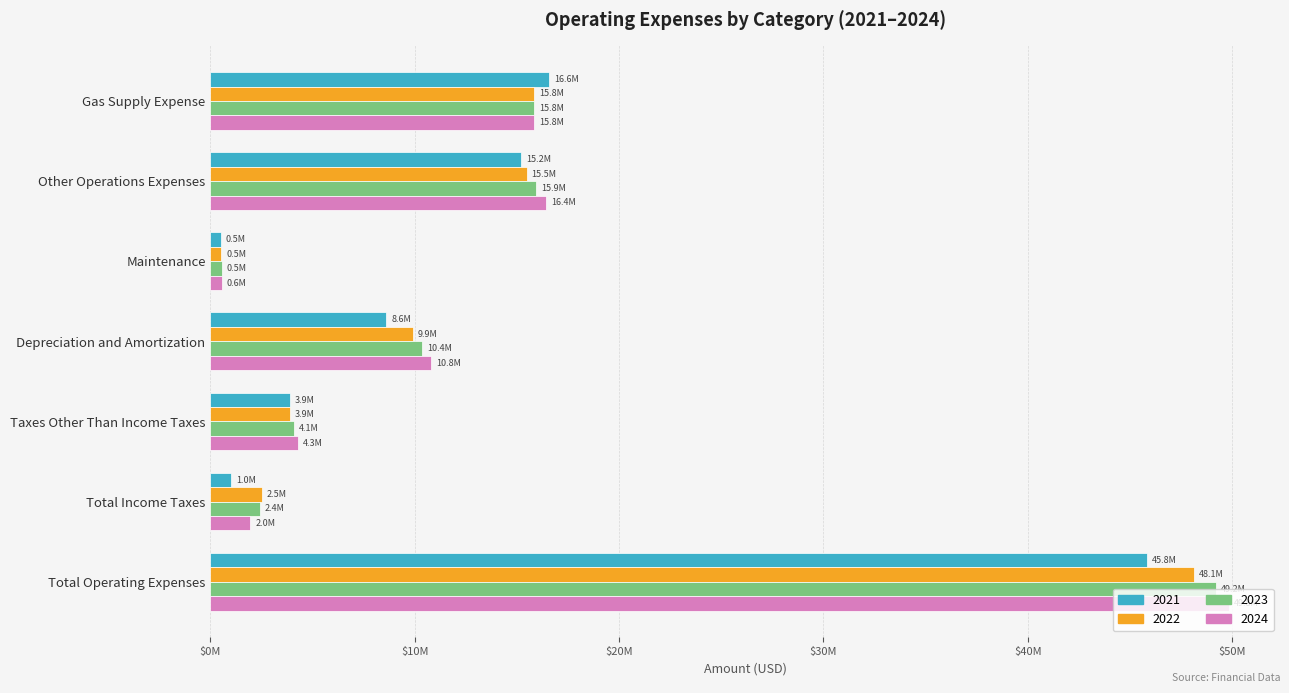

At which label does 2021 first exceed 8605304?

Gas Supply Expense